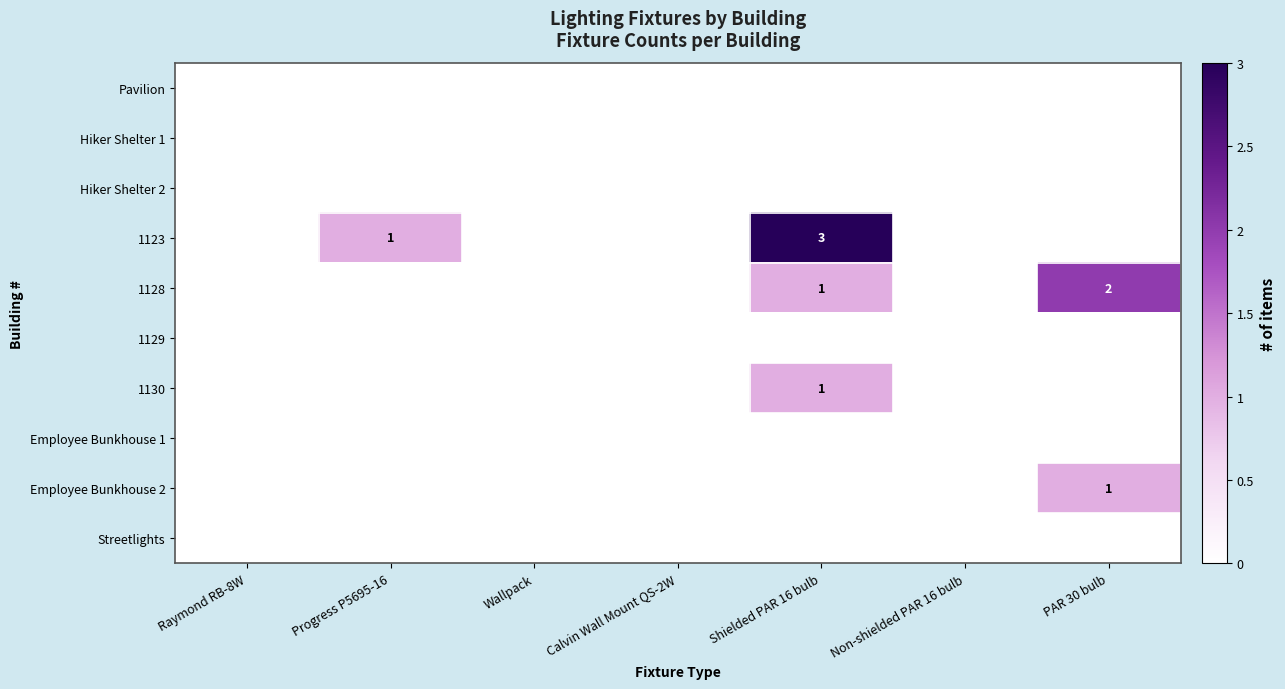

The 1123 series shows 1 at Progress P5695-16. True or false?

True